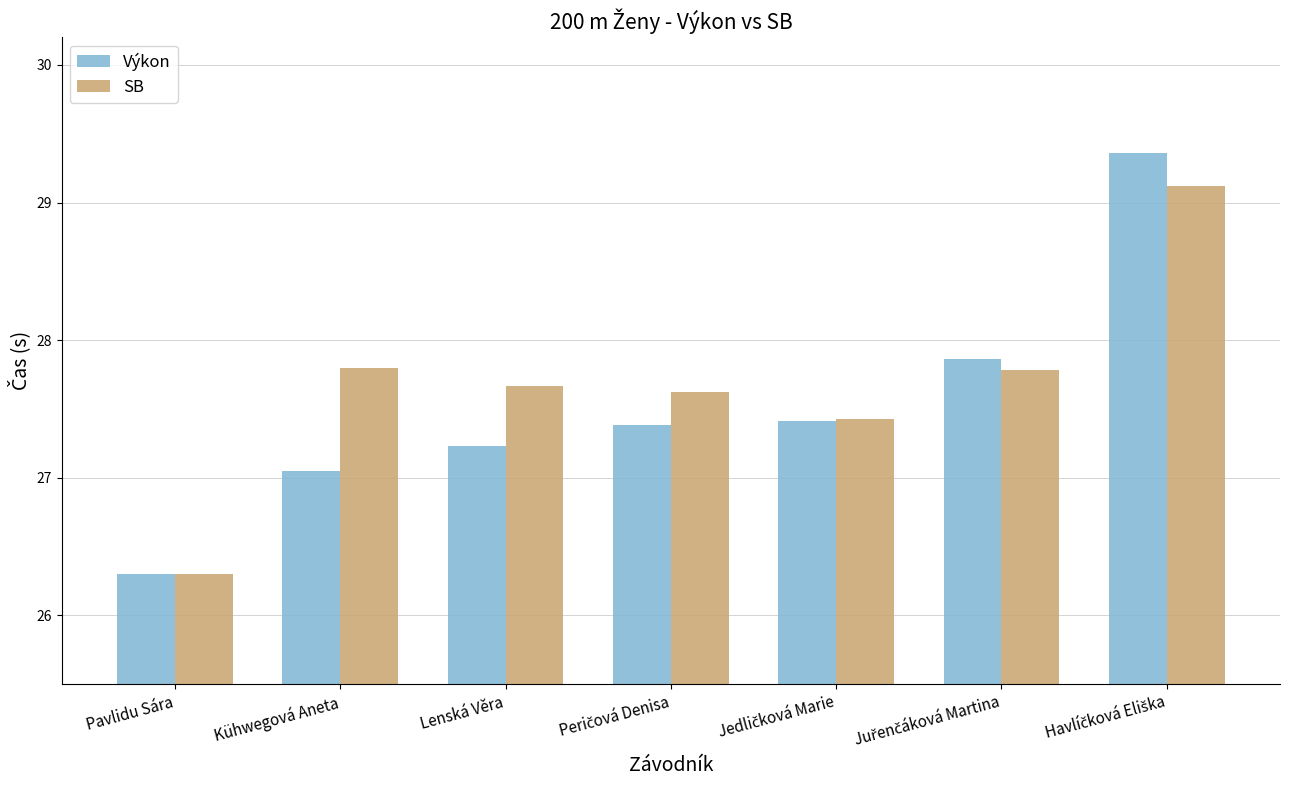

Which series has the widest spread of values?

Výkon